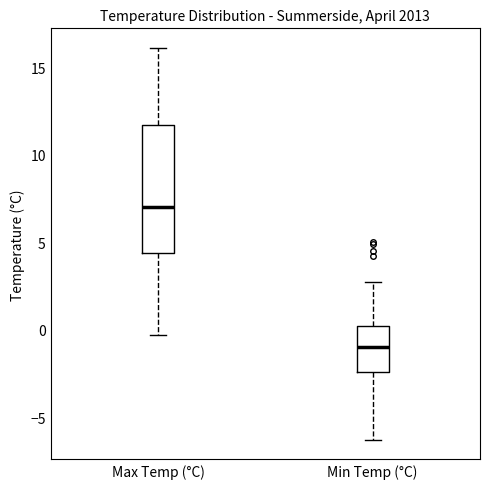

Where is the lower edge of the box for Max Temp (°C) on the y-axis? The values are not printed on the chart, so give them approximately, as read against the axis.

4.5